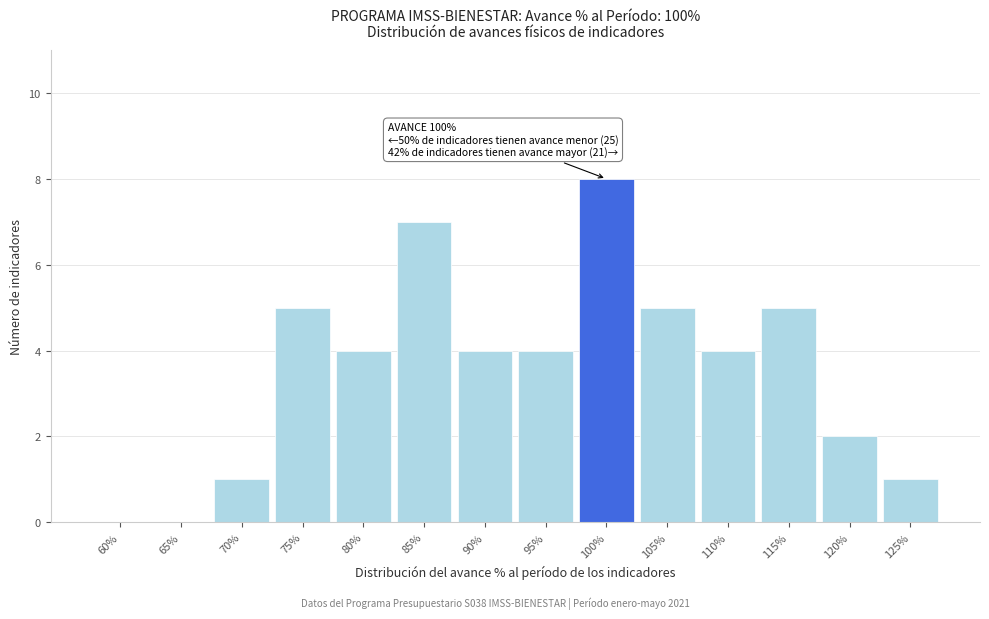

Reading left to right, what are all the values shown in this chart?

60%=0	65%=0	70%=1	75%=5	80%=4	85%=7	90%=4	95%=4	100%=8	105%=5	110%=4	115%=5	120%=2	125%=1